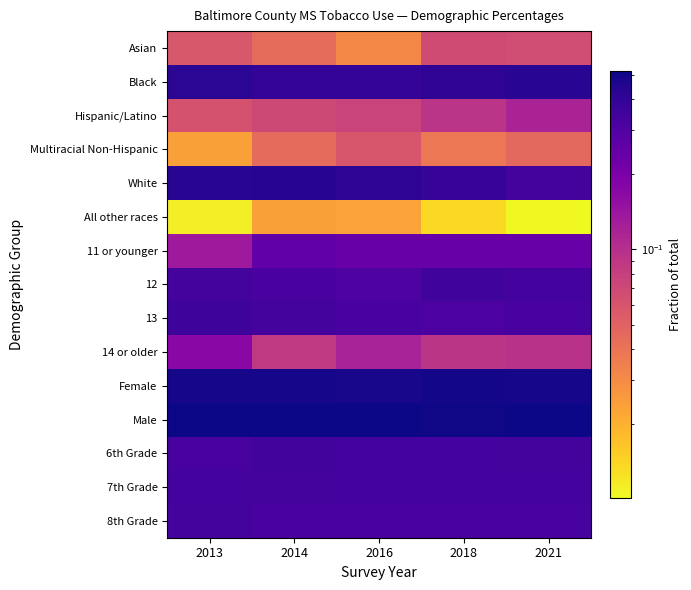

Reading left to right, list all the values displayed in this chart.

Asian: 2013=0.1	2014=0.0	2016=0.0	2018=0.1	2021=0.1
Black: 2013=0.4	2014=0.4	2016=0.4	2018=0.4	2021=0.4
Hispanic/Latino: 2013=0.1	2014=0.1	2016=0.1	2018=0.1	2021=0.1
Multiracial Non-Hispanic: 2013=0.0	2014=0.0	2016=0.1	2018=0.0	2021=0.0
White: 2013=0.4	2014=0.4	2016=0.4	2018=0.4	2021=0.3
All other races: 2013=0.0	2014=0.0	2016=0.0	2018=0.0	2021=0.0
11 or younger: 2013=0.1	2014=0.3	2016=0.2	2018=0.2	2021=0.2
12: 2013=0.3	2014=0.3	2016=0.3	2018=0.4	2021=0.3
13: 2013=0.4	2014=0.3	2016=0.3	2018=0.3	2021=0.3
14 or older: 2013=0.2	2014=0.1	2016=0.1	2018=0.1	2021=0.1
Female: 2013=0.5	2014=0.5	2016=0.5	2018=0.5	2021=0.5
Male: 2013=0.5	2014=0.5	2016=0.5	2018=0.5	2021=0.5
6th Grade: 2013=0.3	2014=0.3	2016=0.3	2018=0.3	2021=0.3
7th Grade: 2013=0.3	2014=0.3	2016=0.3	2018=0.3	2021=0.3
8th Grade: 2013=0.3	2014=0.3	2016=0.3	2018=0.3	2021=0.3